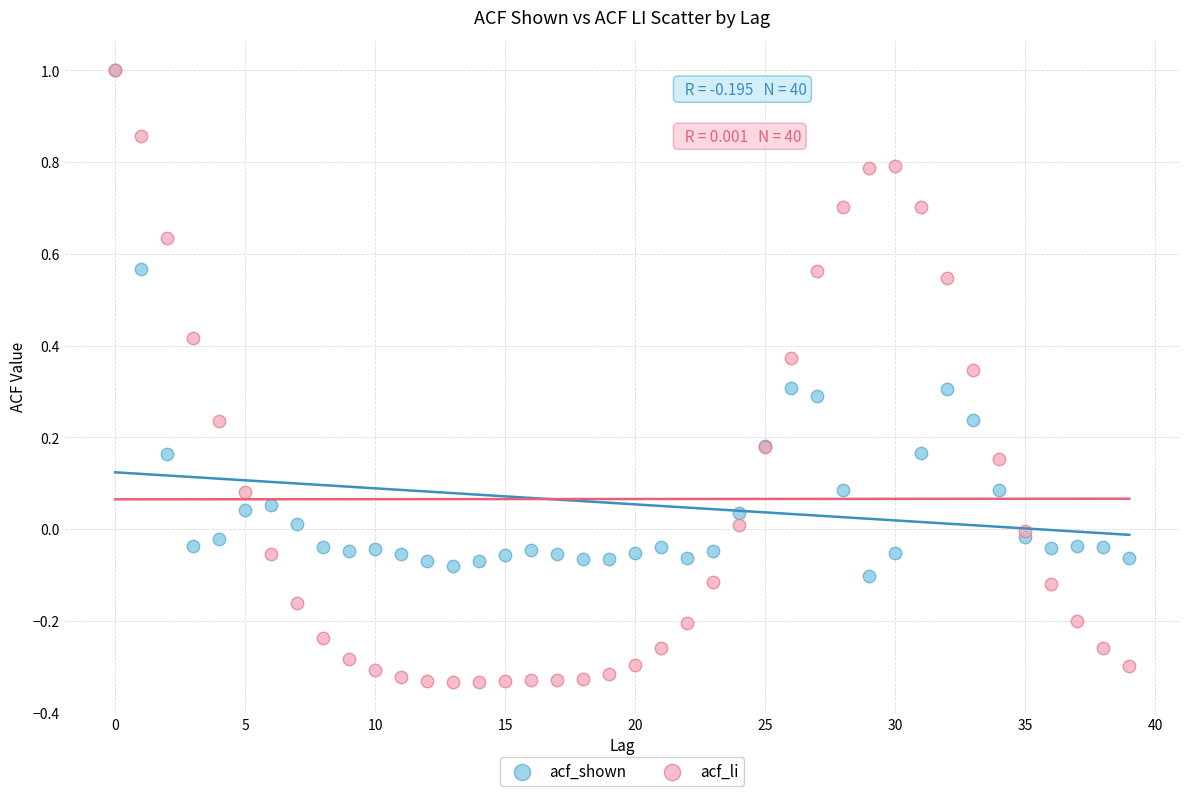

Which series reaches the minimum Y coordinate?

acf_li